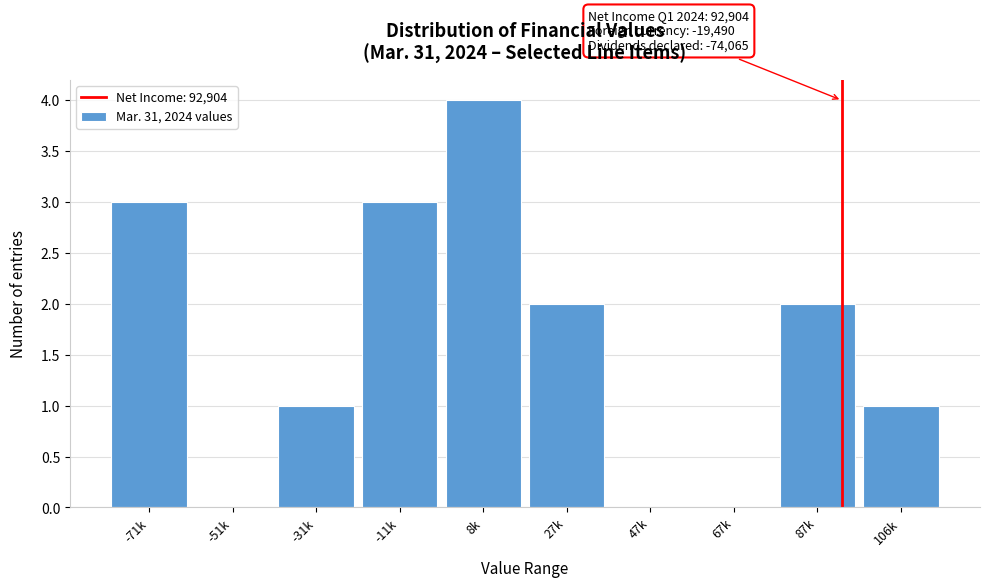

Reading left to right, what are all the values shown in this chart?

-71k=3	-51k=0	-31k=1	-11k=3	8k=4	27k=2	47k=0	67k=0	87k=2	106k=1